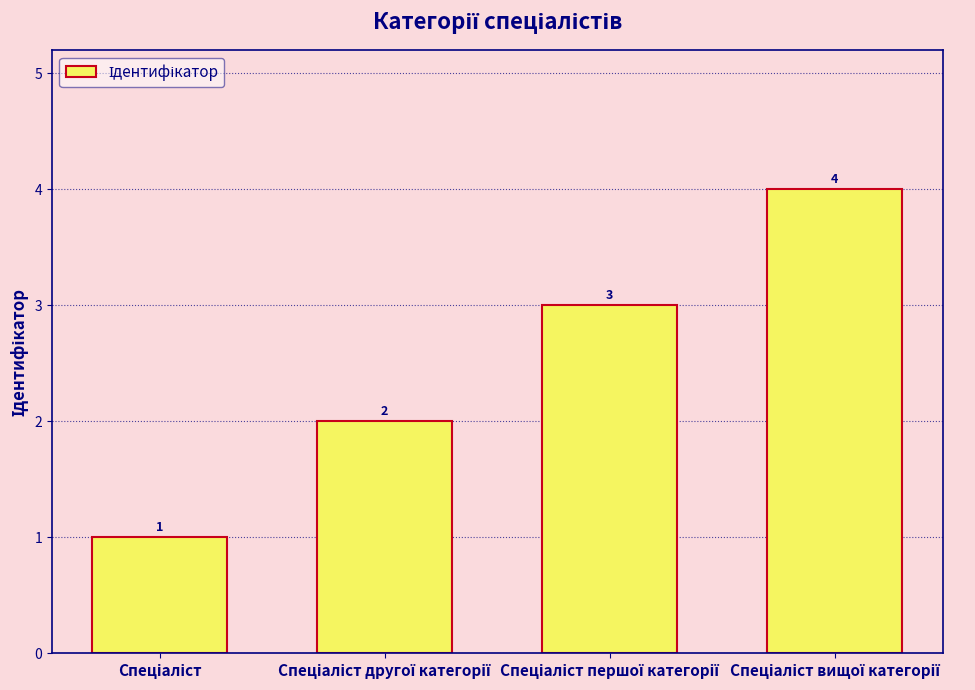

What is the difference between the maximum and minimum values?

3